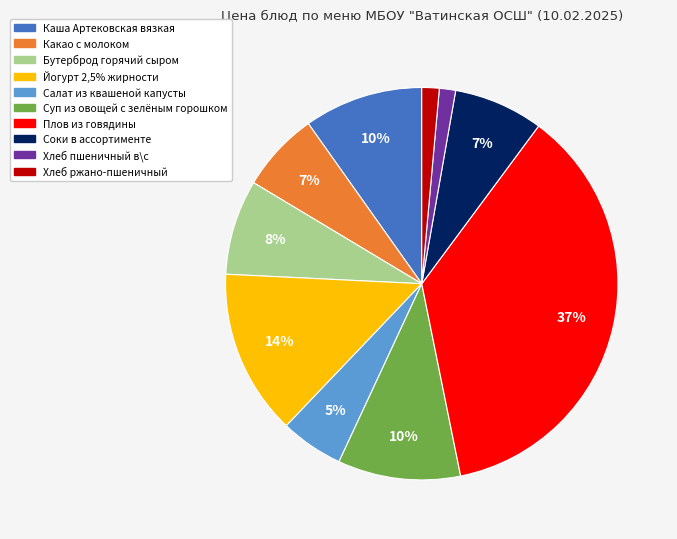

To the nearest percent, what percentage of the pie is Бутерброд горячий сыром?

8%